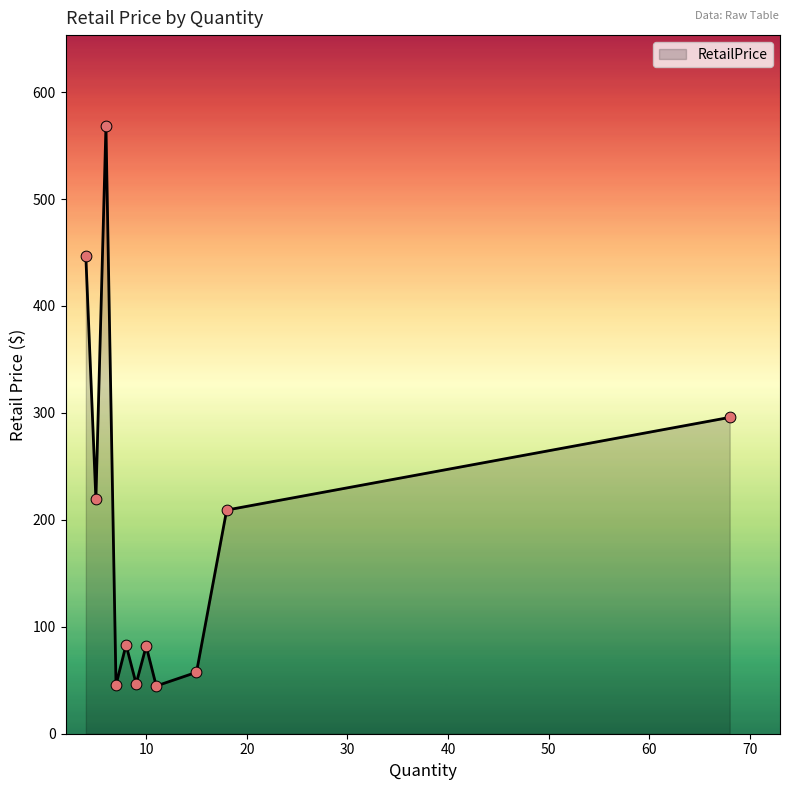

What is the difference between the maximum and minimum values?

523.4